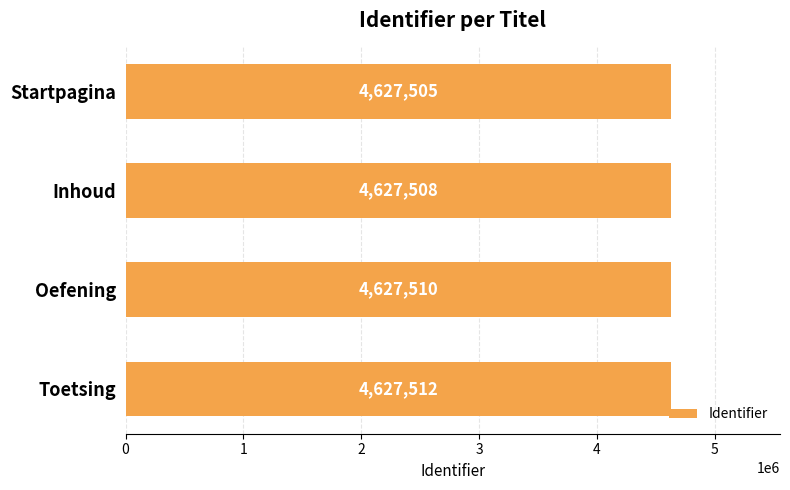

What is the sum of the values at Oefening and Startpagina?

9255015